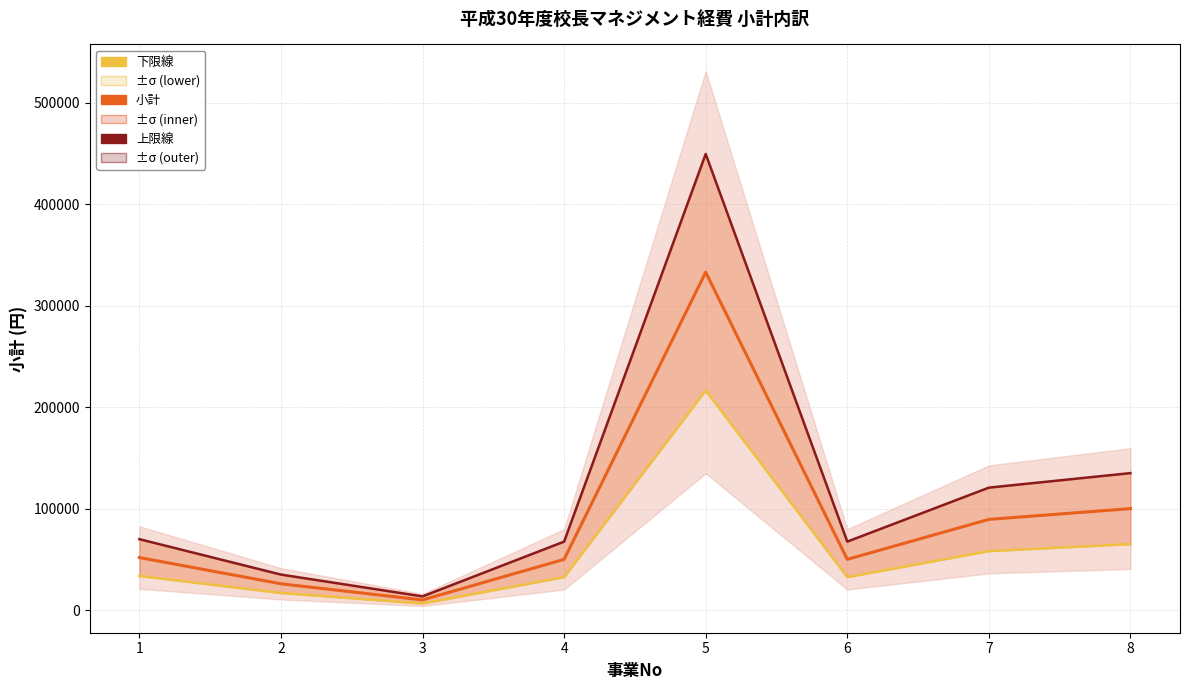

Which has a higher value, 8 or 3?

8